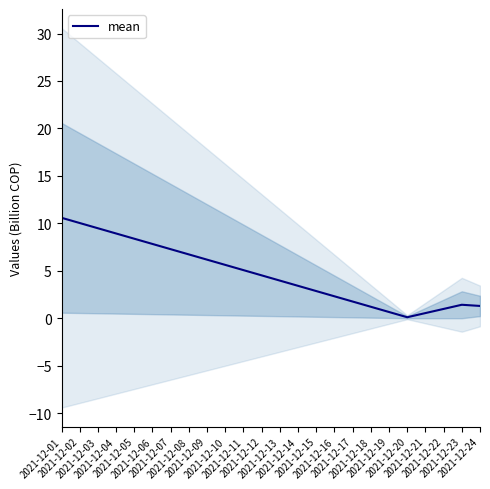

How many data points does each series have?

4